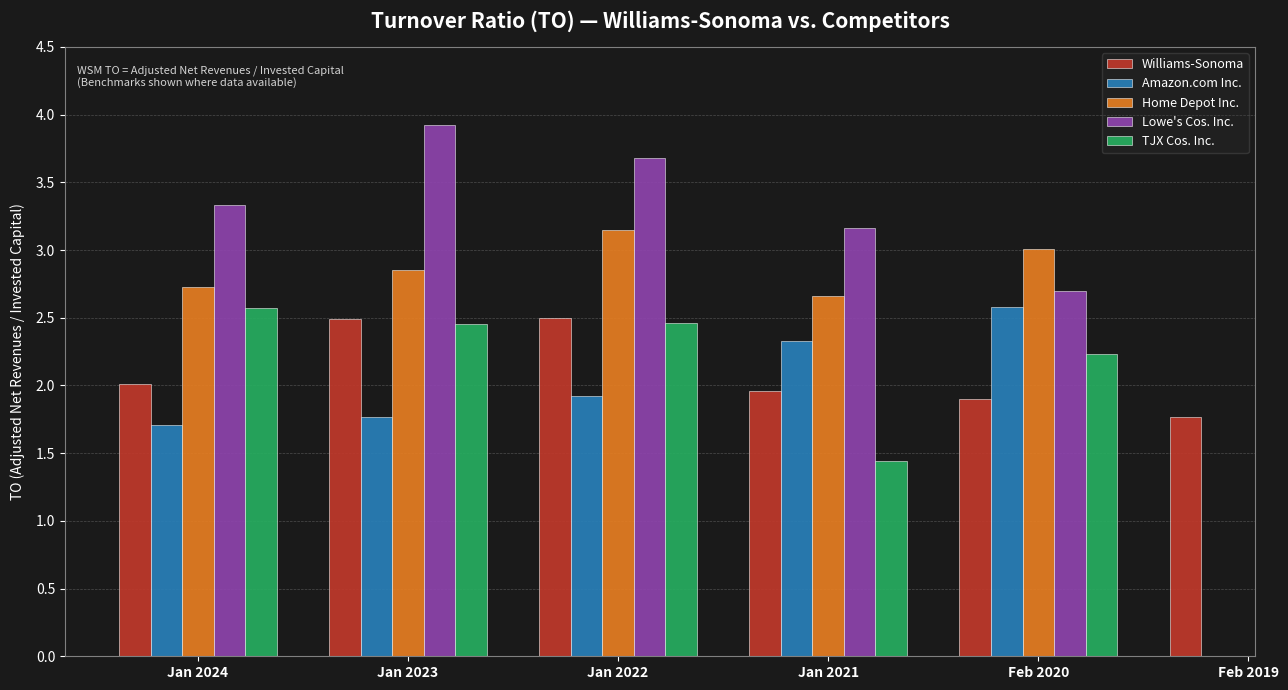

Between Jan 2023 and Feb 2020, which series saw the biggest shift?

Lowe's Cos. Inc.